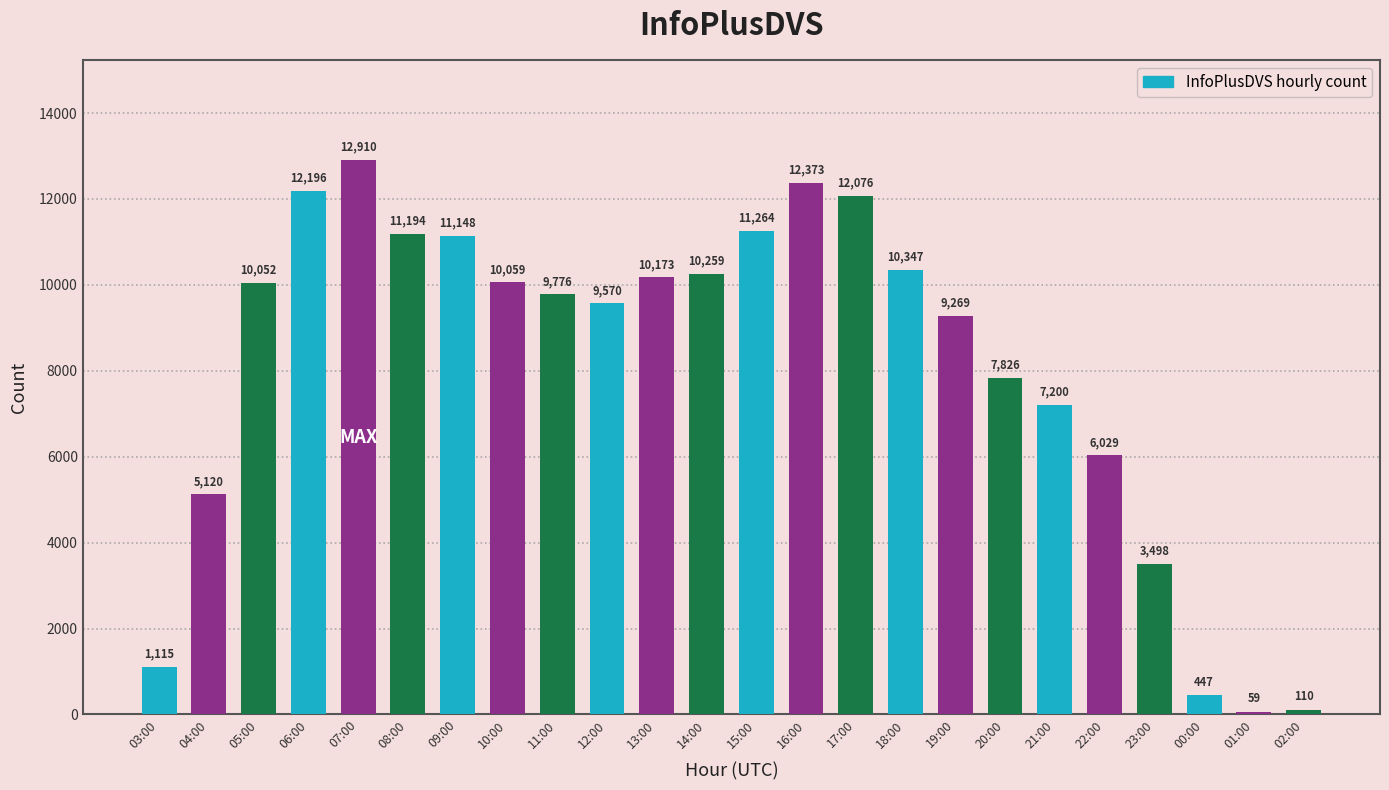

What position from the left is 20:00?

18